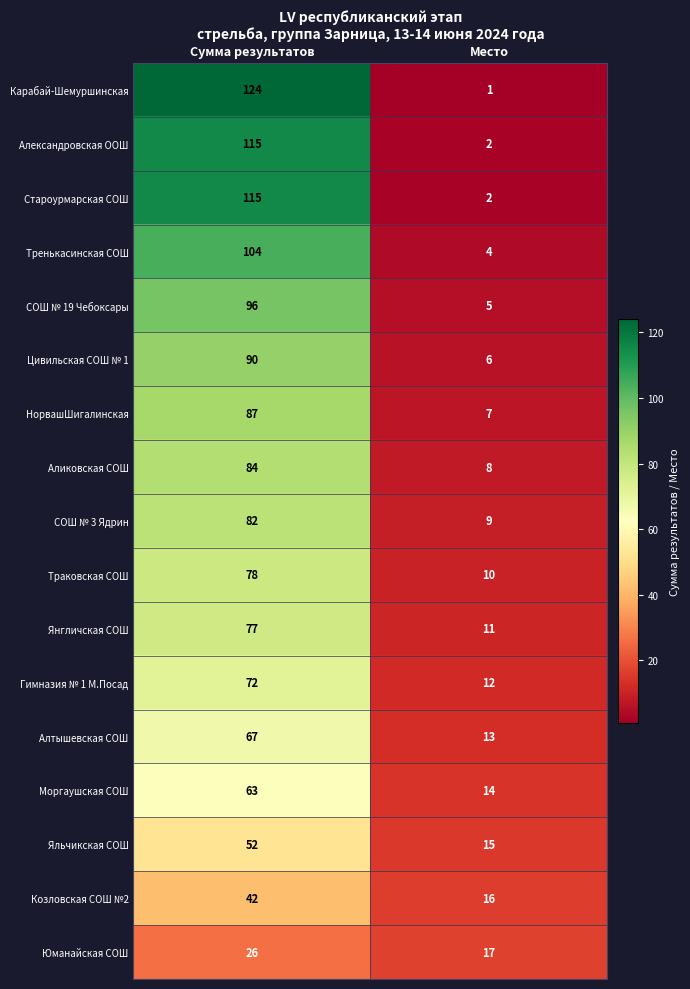

Is it true that НорвашШигалинская equals 5 at Место?

False